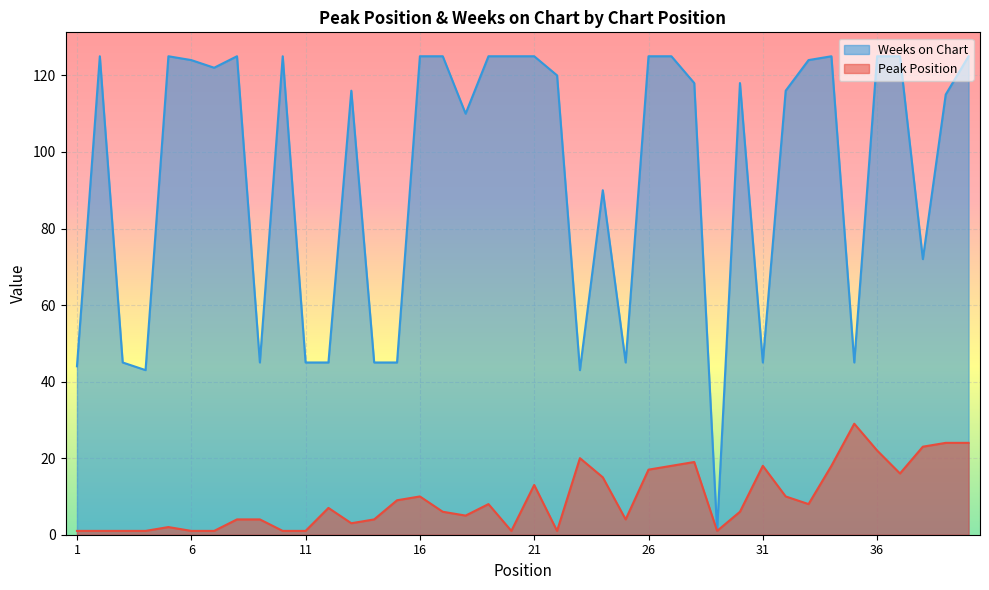

Where does the Peak Position series first go above 7?

15